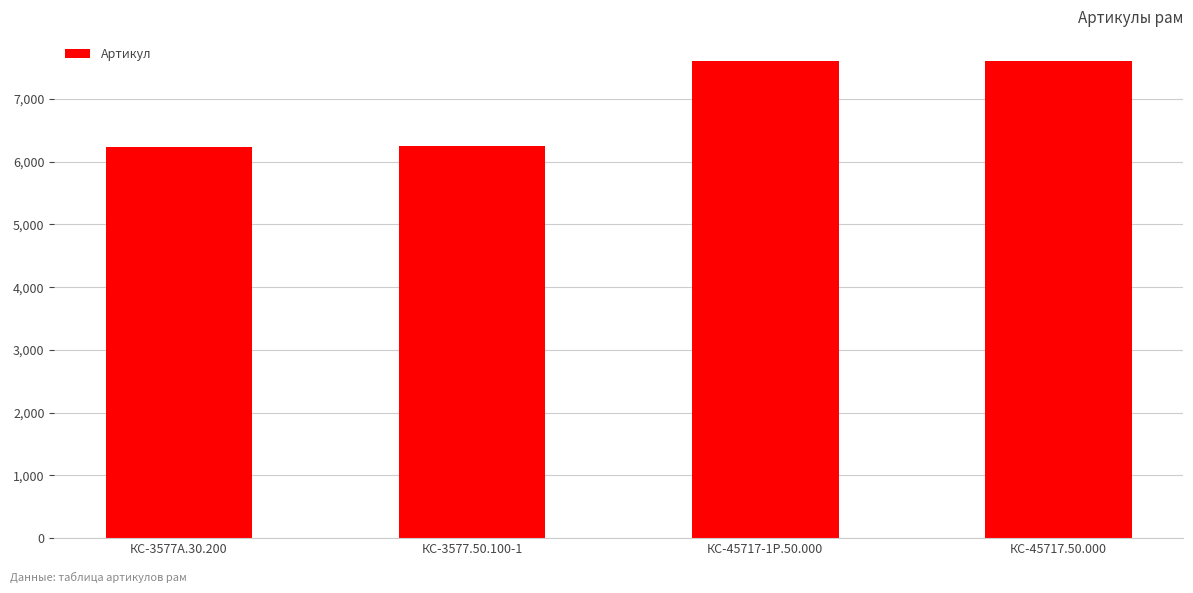

Are the bars horizontal?

No